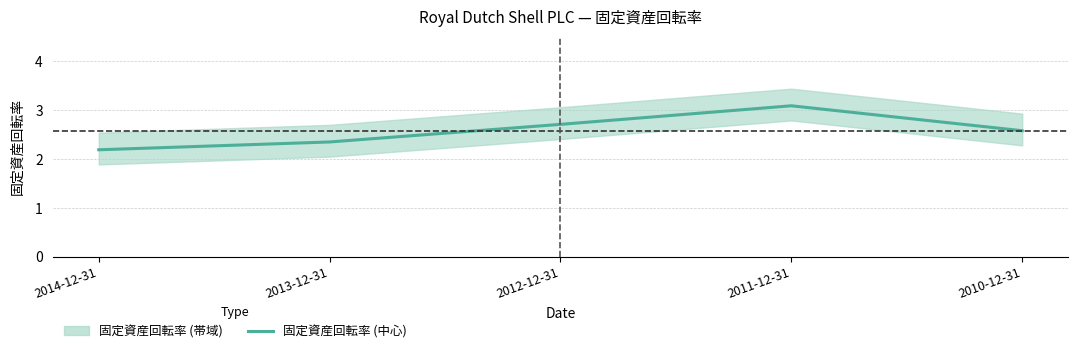

How many lines are shown in the chart?

1